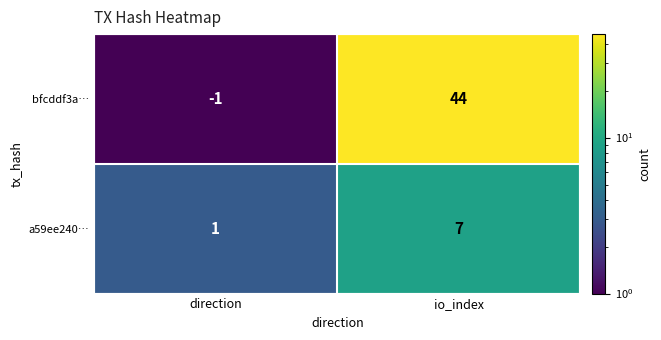

Rank the series at direction from lowest to highest value.

bfcddf3a…, a59ee240…